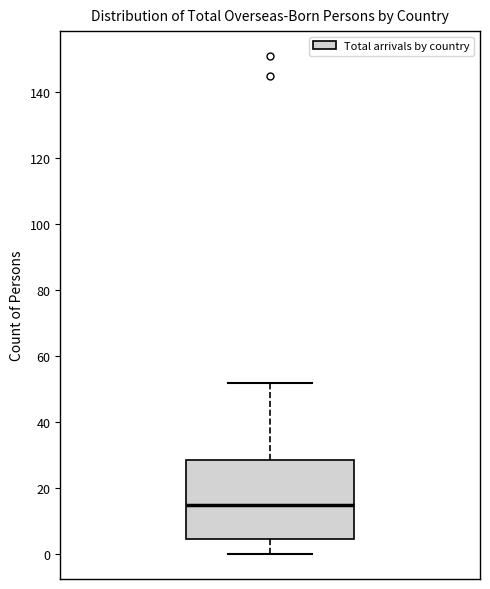

Read this box plot against the y-axis: the position of the median line, the range covered by the box, and the ends of both whiskers. The values are not printed on the chart, so give them approximately, as read against the axis.

median 16, box 4 to 28, whiskers 0 to 52